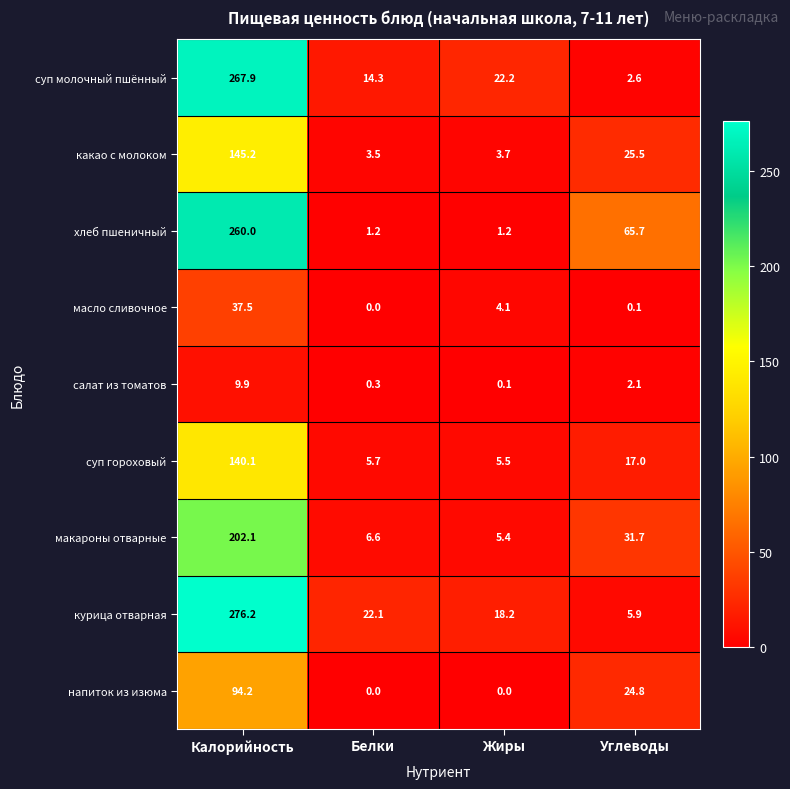

List the labels in order of суп молочный пшённый value, largest first.

Калорийность, Жиры, Белки, Углеводы